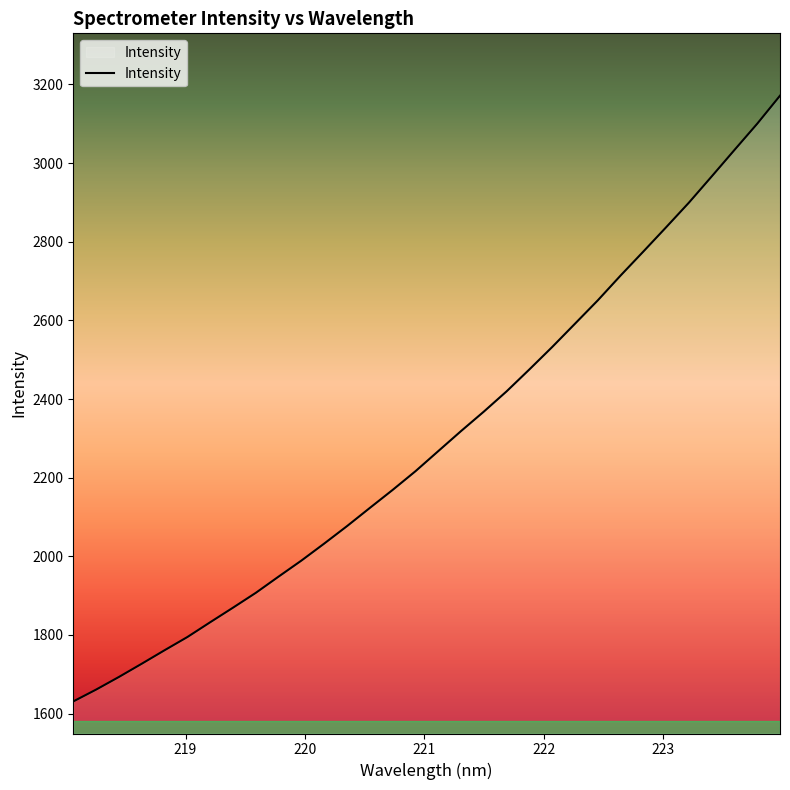

What is the minimum value shown in the chart?

1630.9